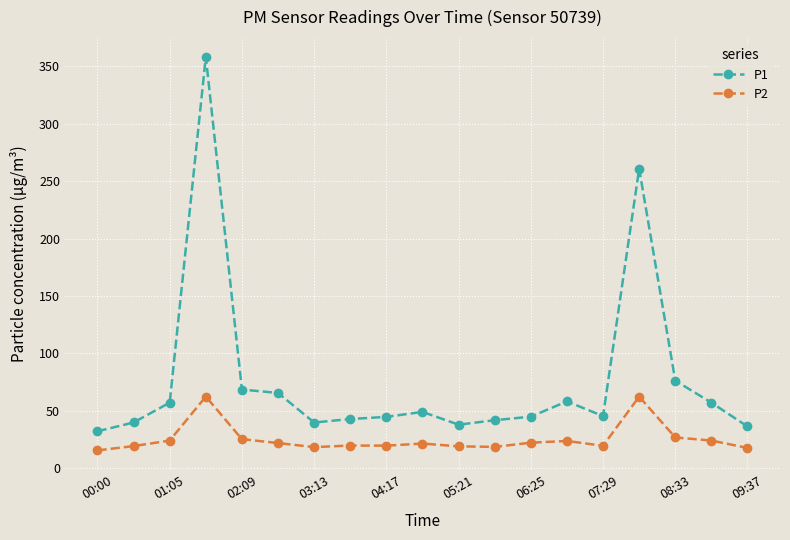

What is the smallest value displayed?

15.3